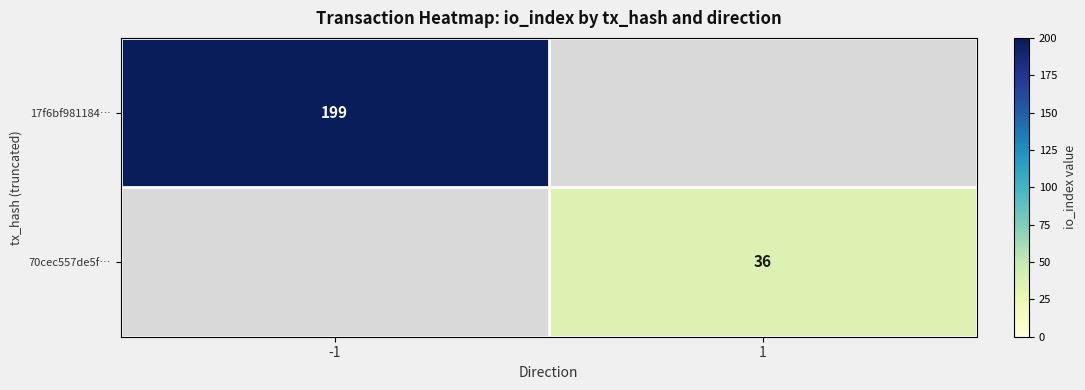

Is it true that 17f6bf981184… equals 199 at -1?

True